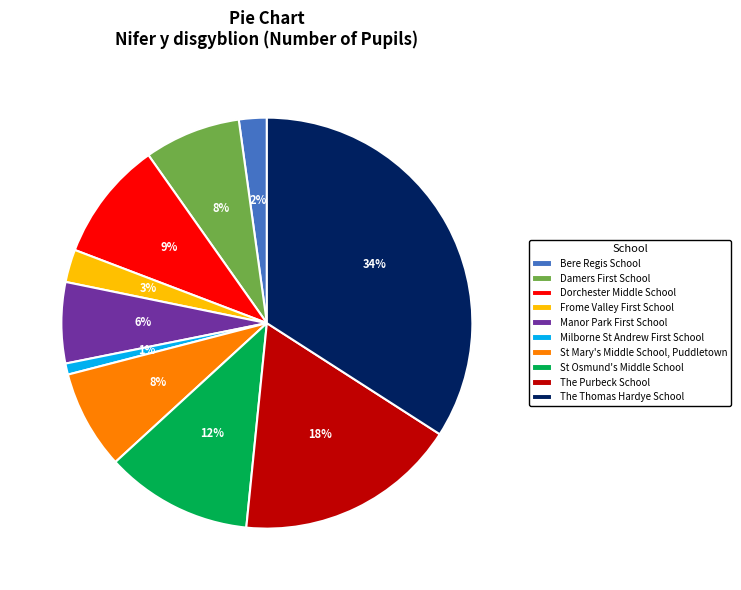

To the nearest percent, what is the average slice percentage?

10%